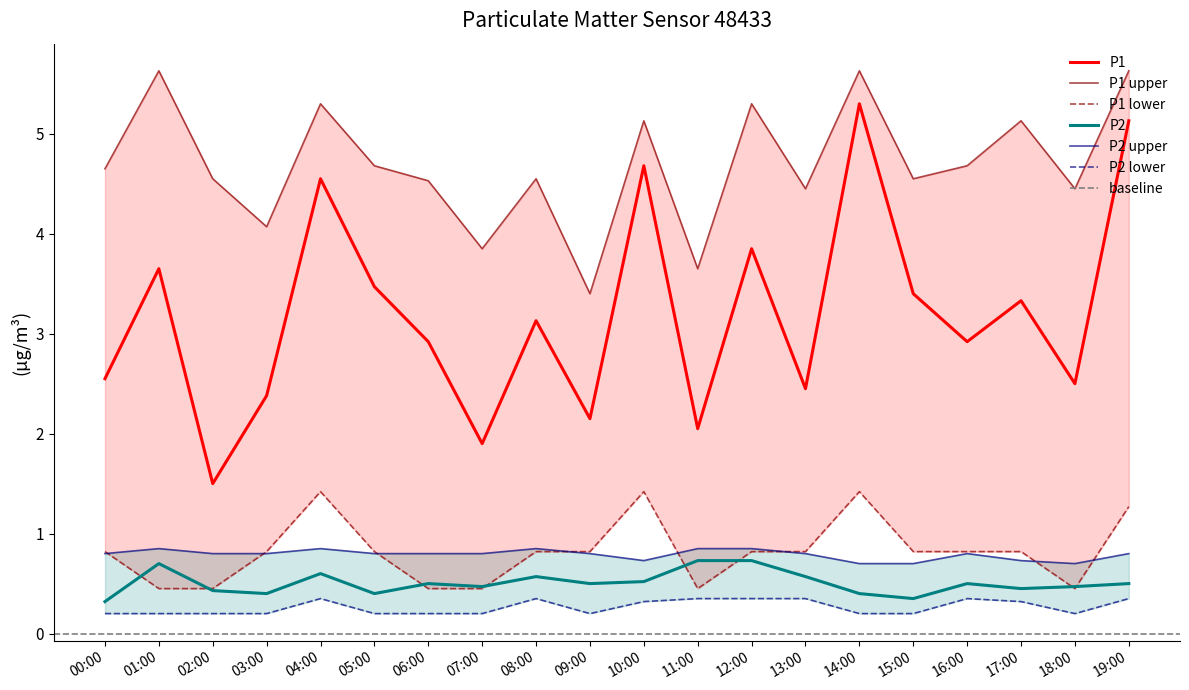

At which category is the sum across all series the highest?

19:00